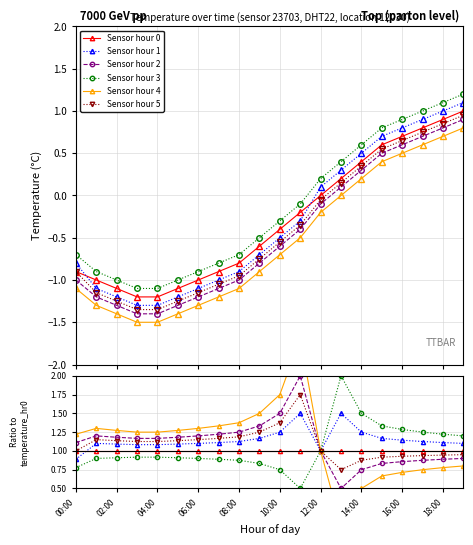

True or false: temperature_hr0 has more than 2 points higher than both neighbors.

False